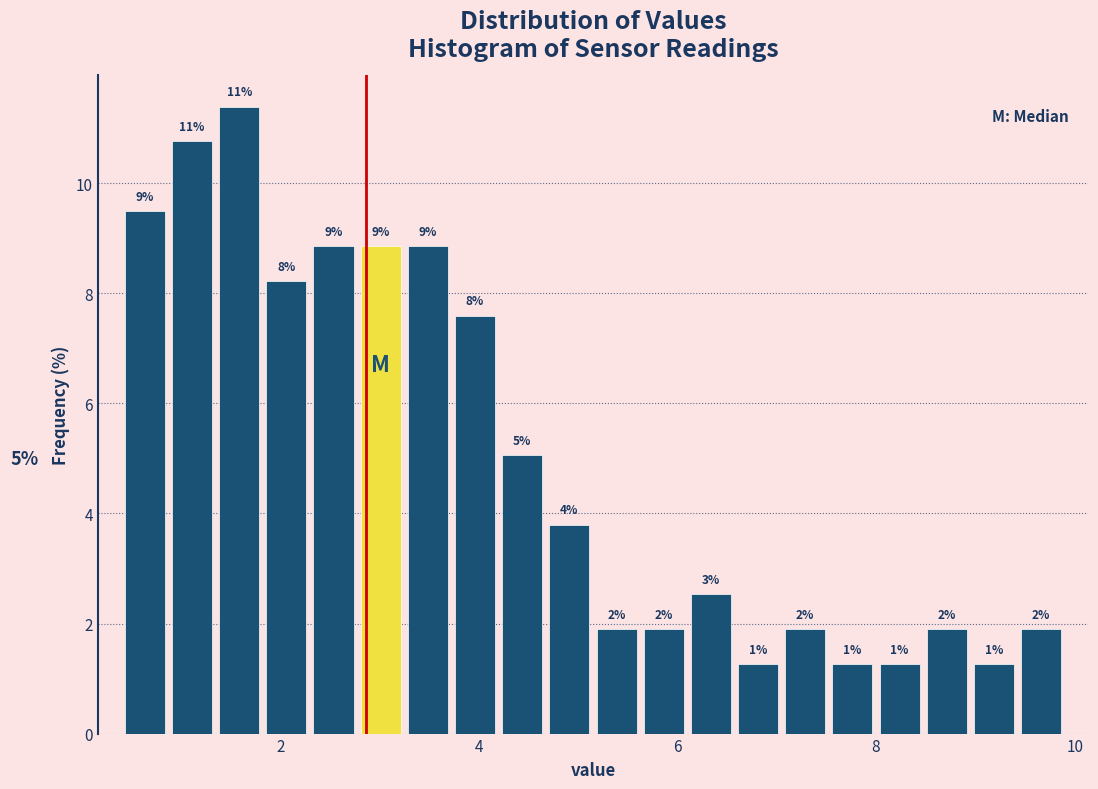

Around what value on the x-axis is the tallest bar? Give the approximate position of its centre, as read against the axis.

1.6